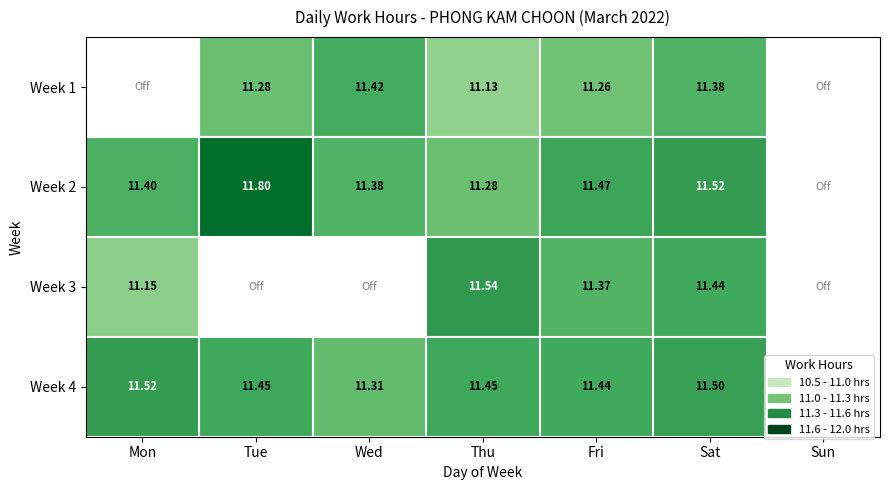

Is the value of Week 3 at Sat greater than the value of Week 4 at Wed?

Yes